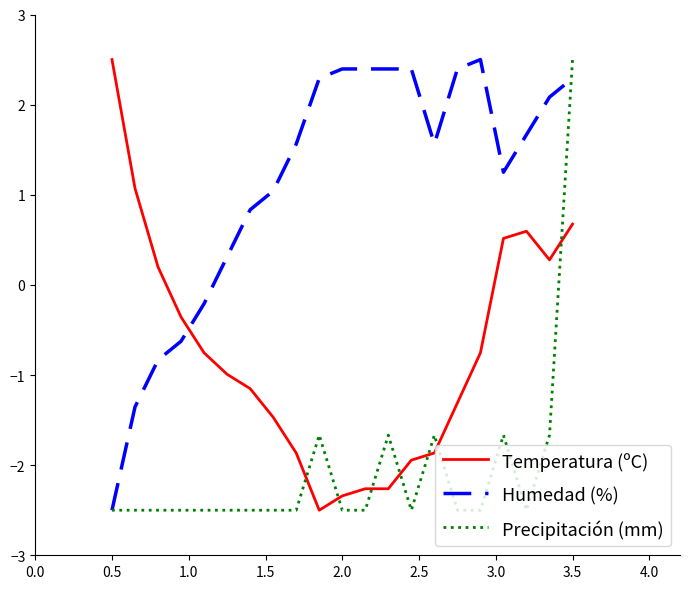

How many positive values does the Precipitación (mm) series have?

1